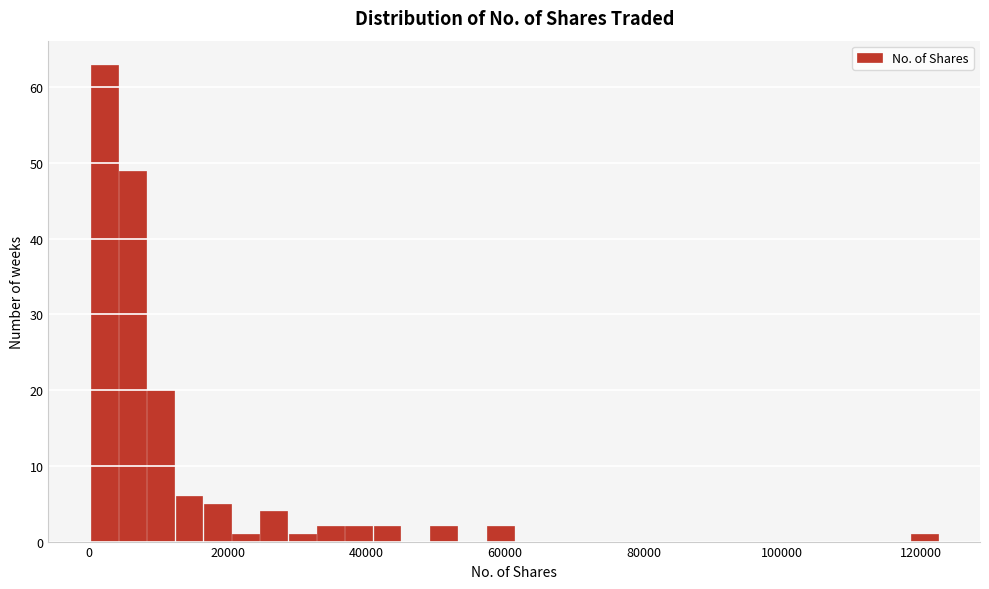

Read against the x-axis, roughly where is the centre of the tallest bar?

2000